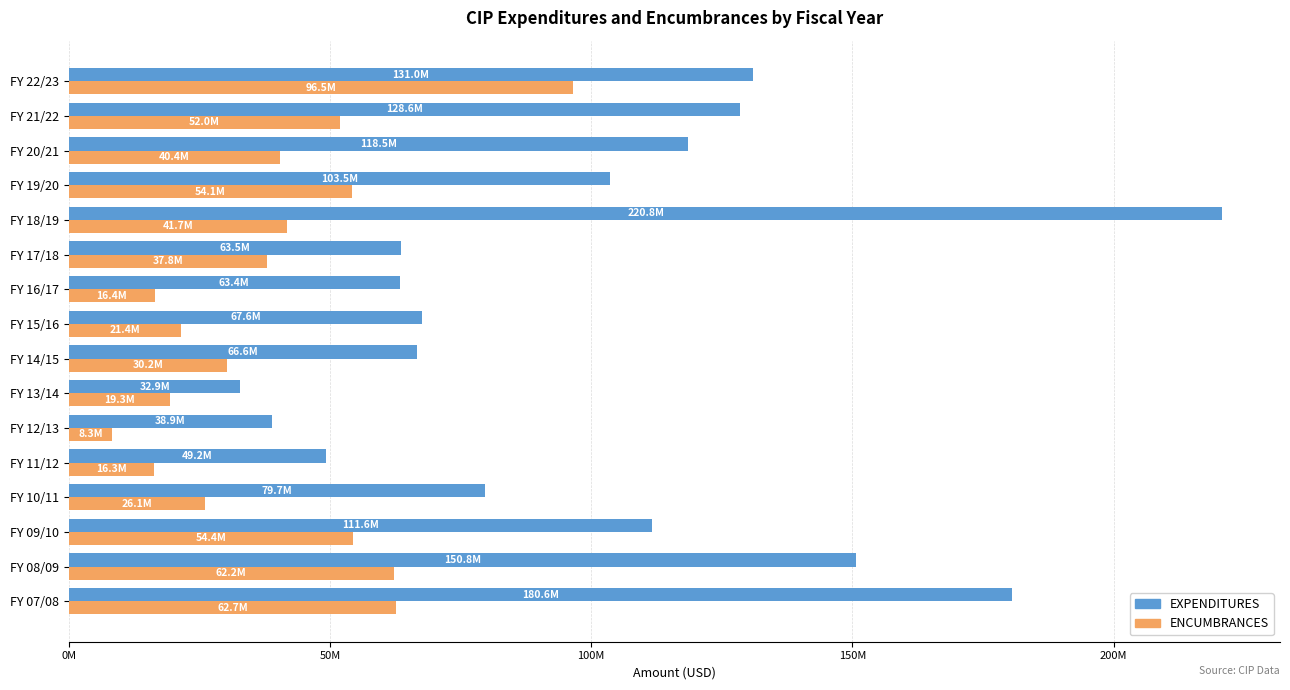

What is the difference between the maximum and minimum values in the EXPENDITURES series?

187959133